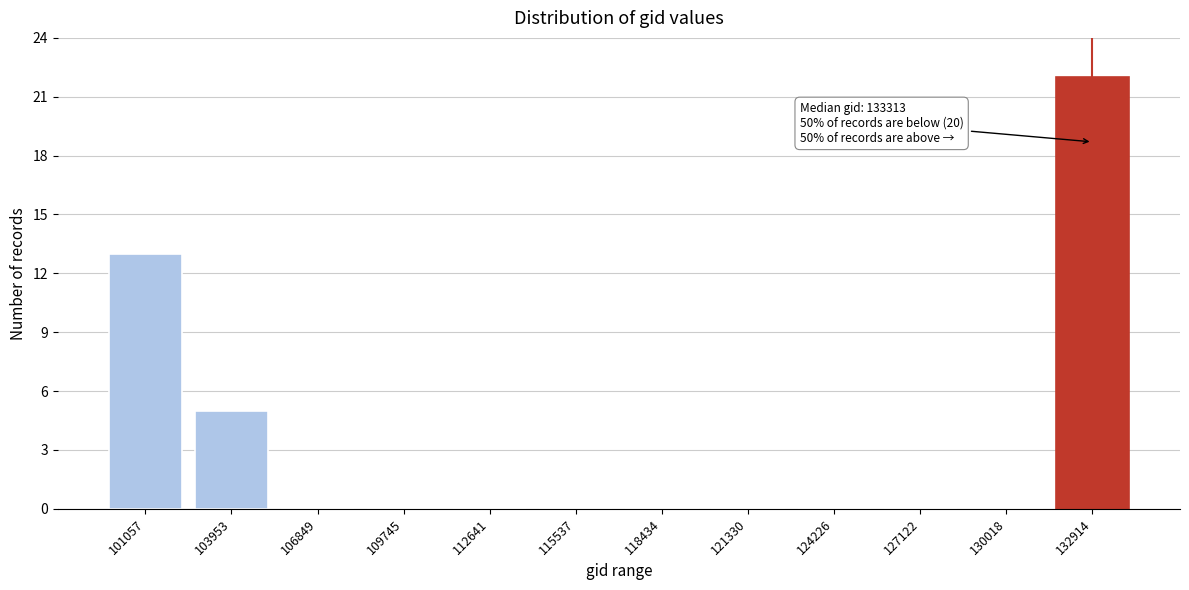

Reading left to right, what are all the values shown in this chart?

101057=13	103953=5	106849=0	109745=0	112641=0	115537=0	118434=0	121330=0	124226=0	127122=0	130018=0	132914=22